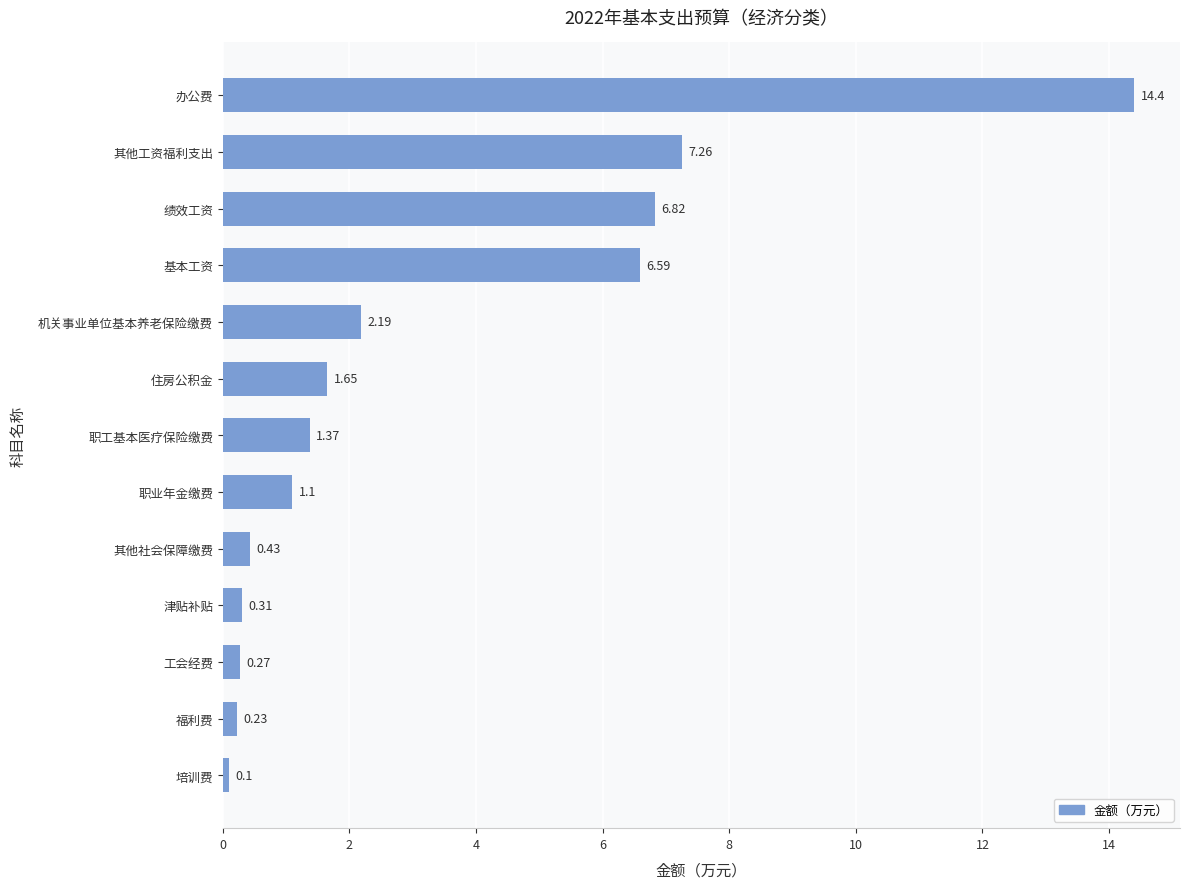

At which label is the value closest to 7?

绩效工资